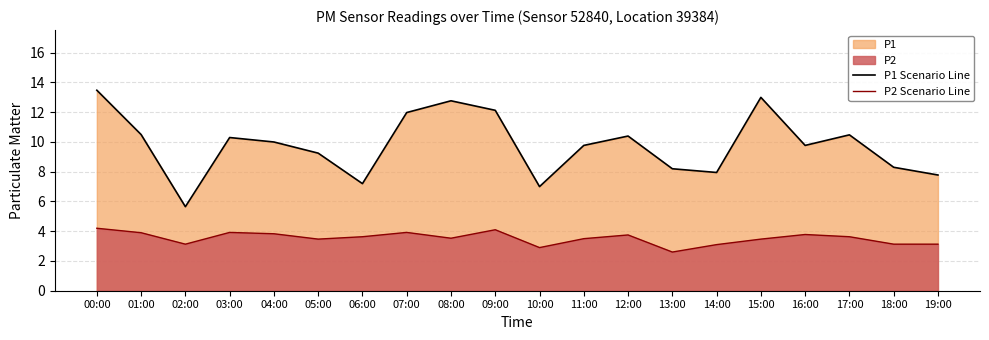

What position from the right is 14:00?

6